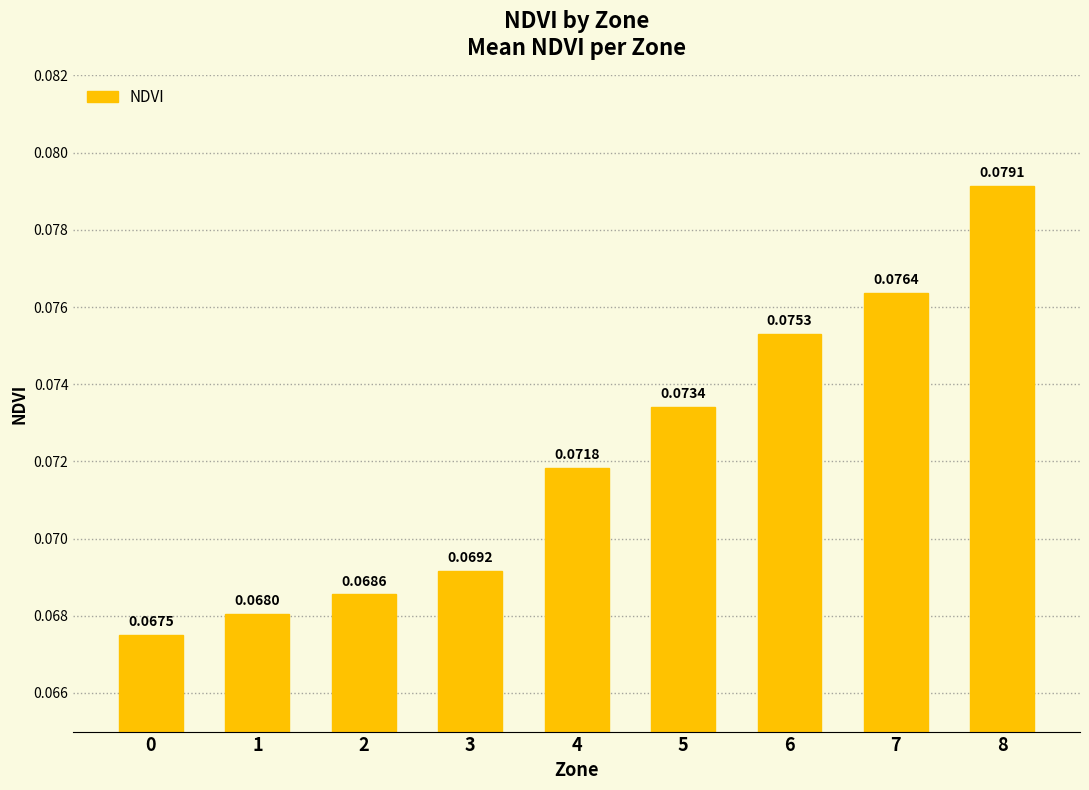

Between 2 and 7, which is larger?

7